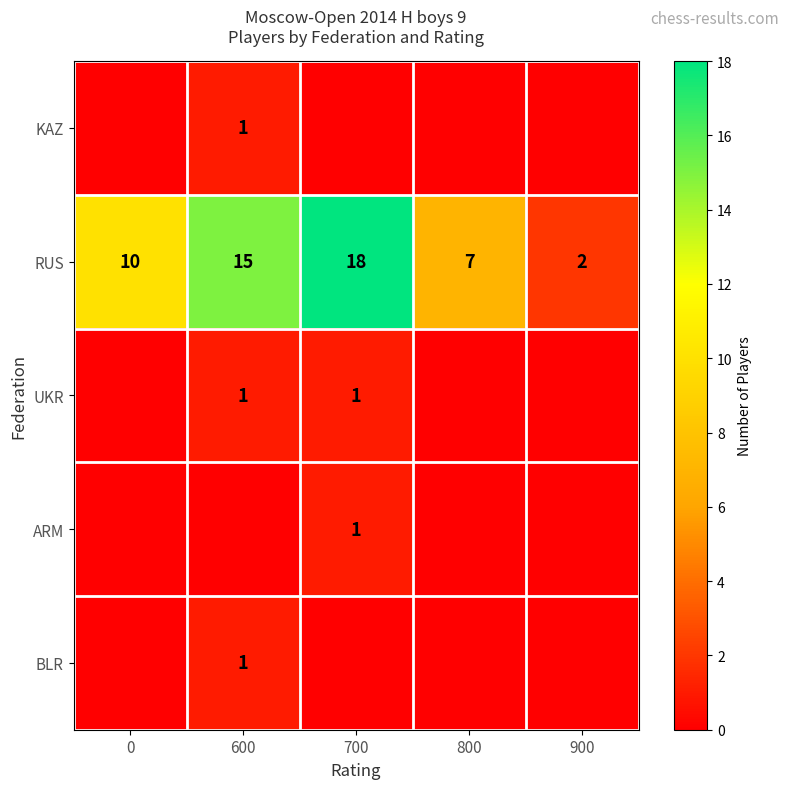

List the labels in order of RUS value, smallest first.

900, 800, 0, 600, 700